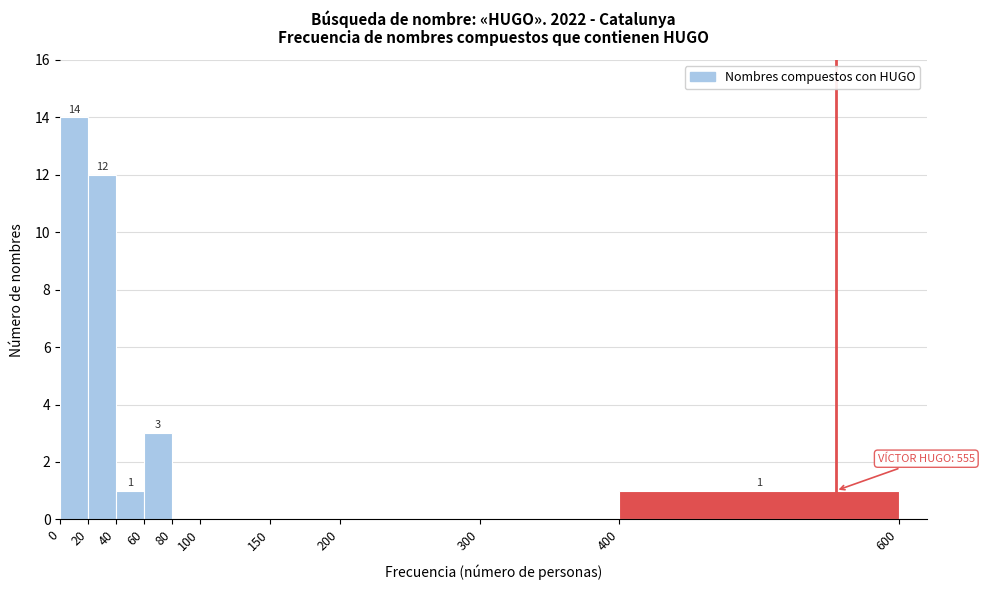

Which range on the x-axis has the tallest bar?

0 to 20